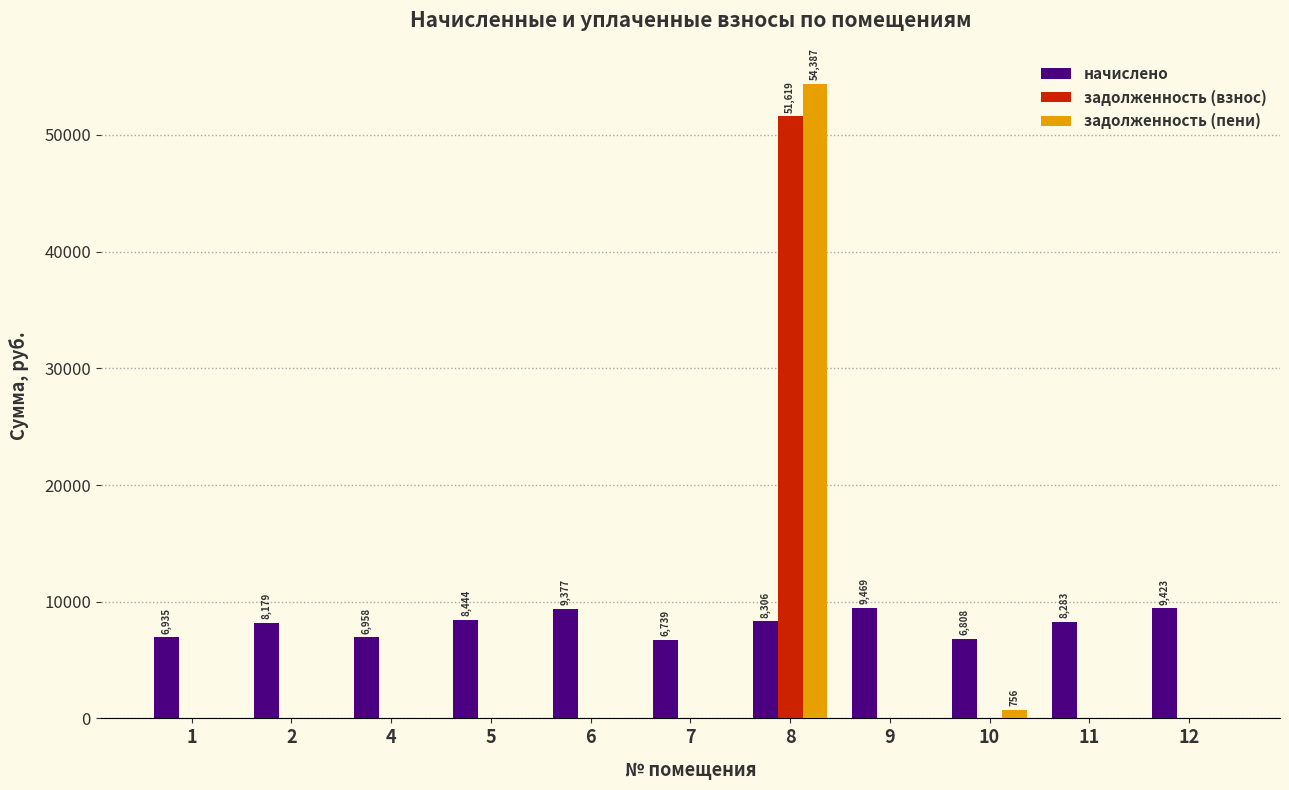

Count the number of categories in the chart.

11